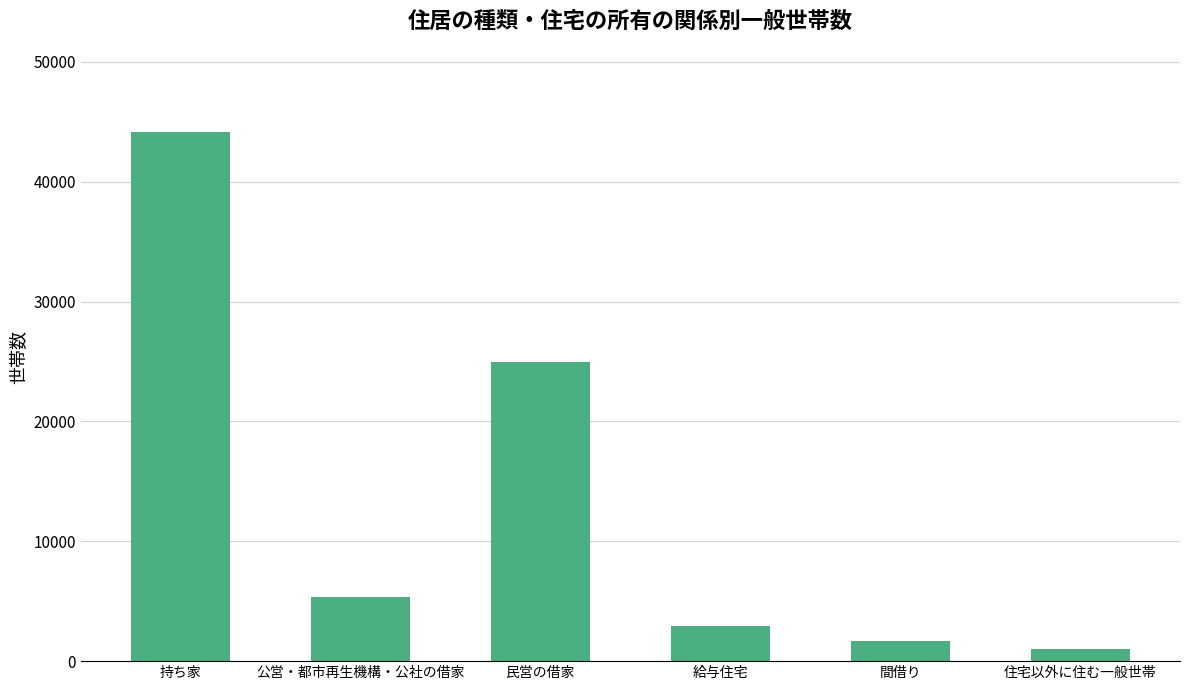

Reading left to right, extract all data points from this chart.

持ち家=44122	公営・都市再生機構・公社の借家=5357	民営の借家=24965	給与住宅=2973	間借り=1649	住宅以外に住む一般世帯=1029